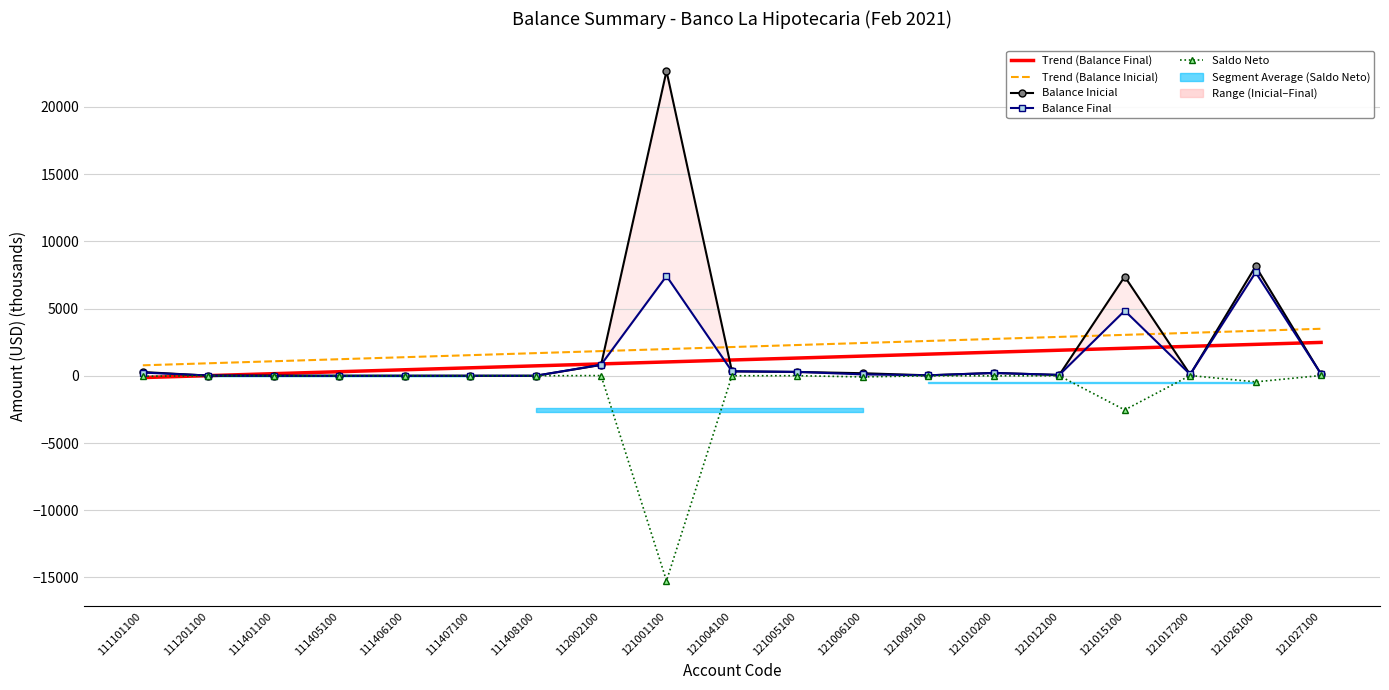

What is the lowest value of the Balance Inicial series?

0.1